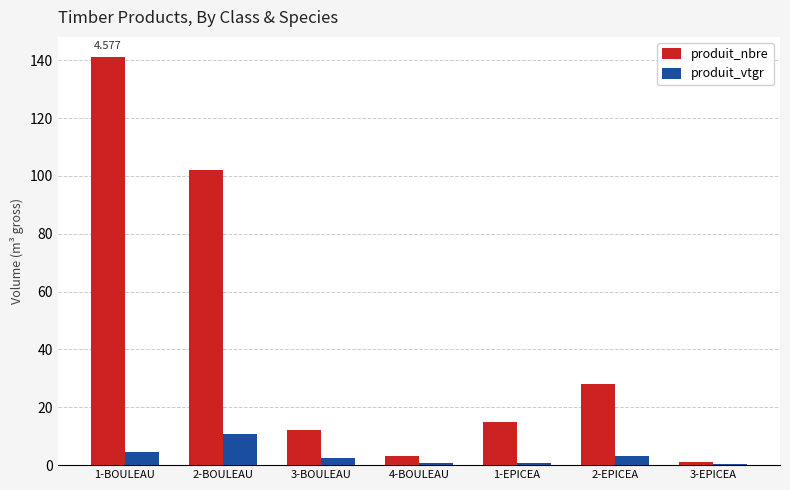

Which series has the largest total across all categories?

produit_nbre